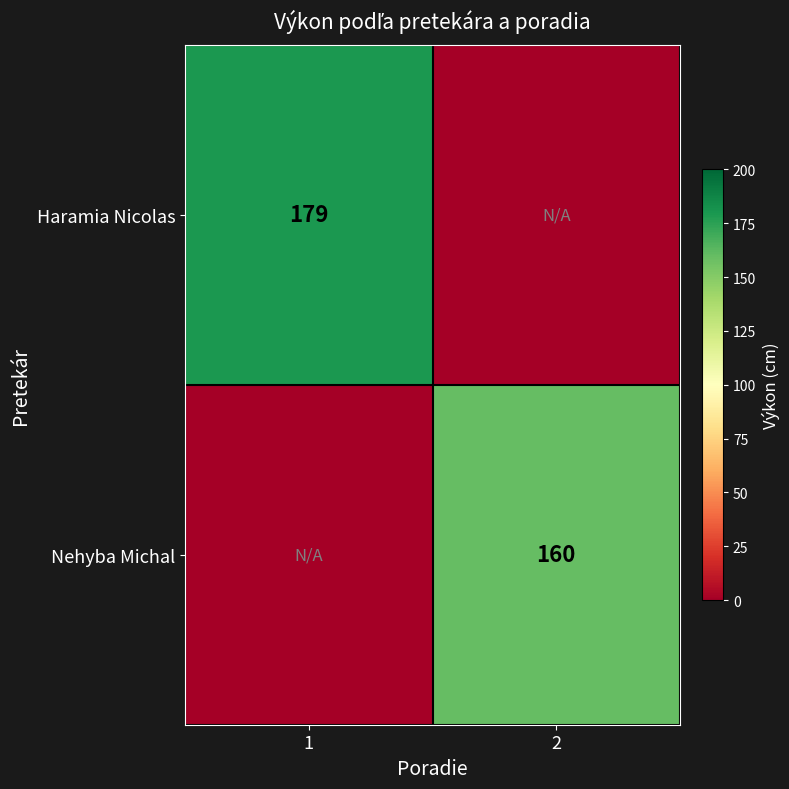

What is the sum of the Haramia Nicolas values at 1 and 2?

179